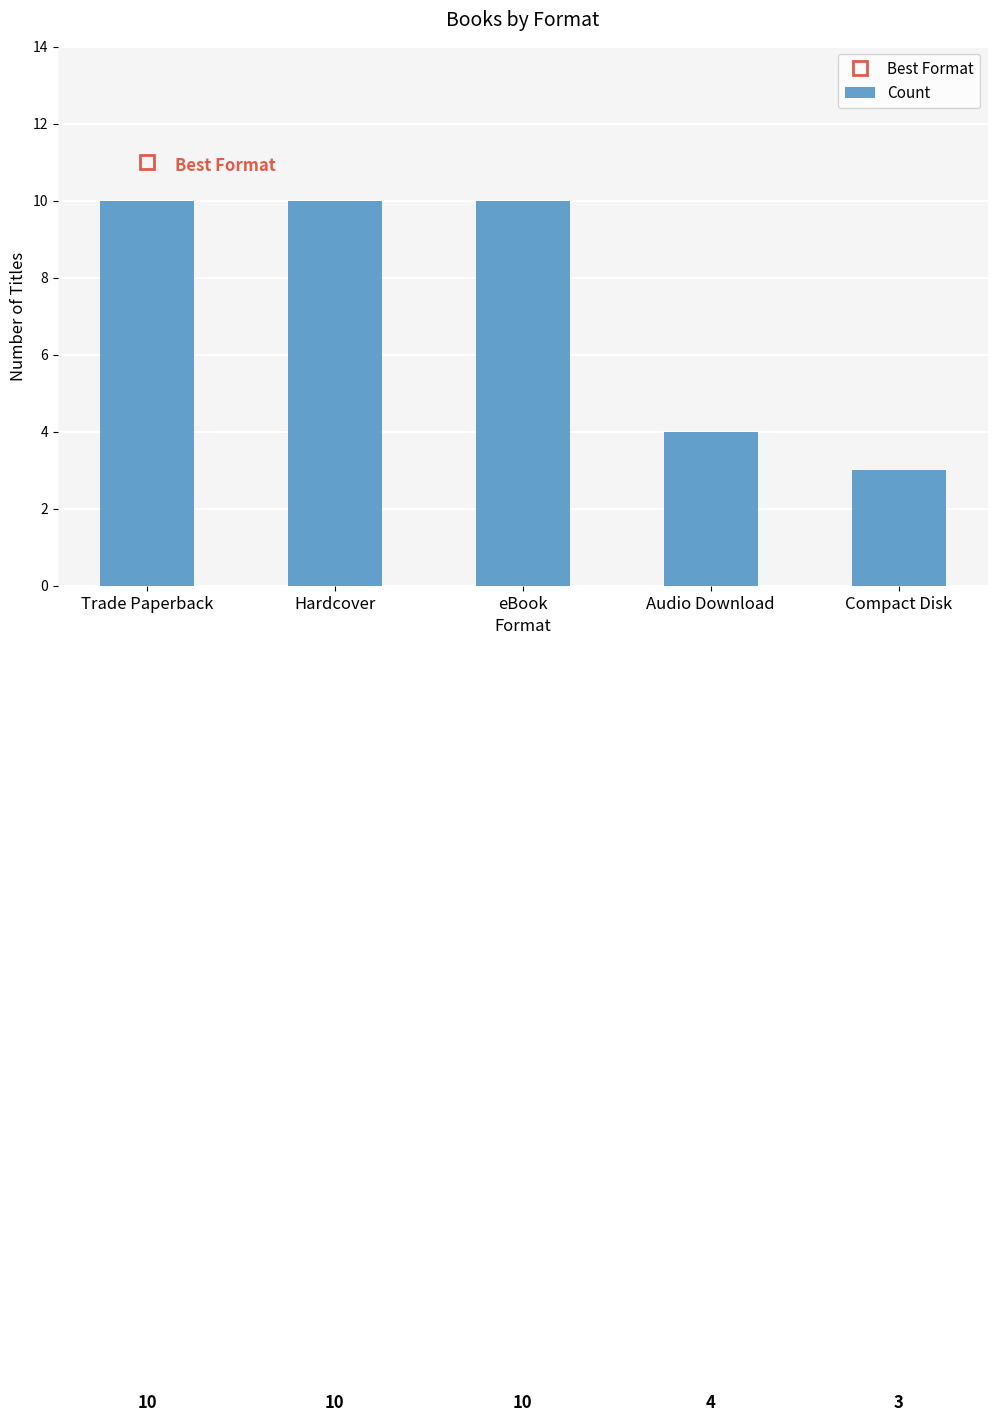

How many bars are there in total?

5